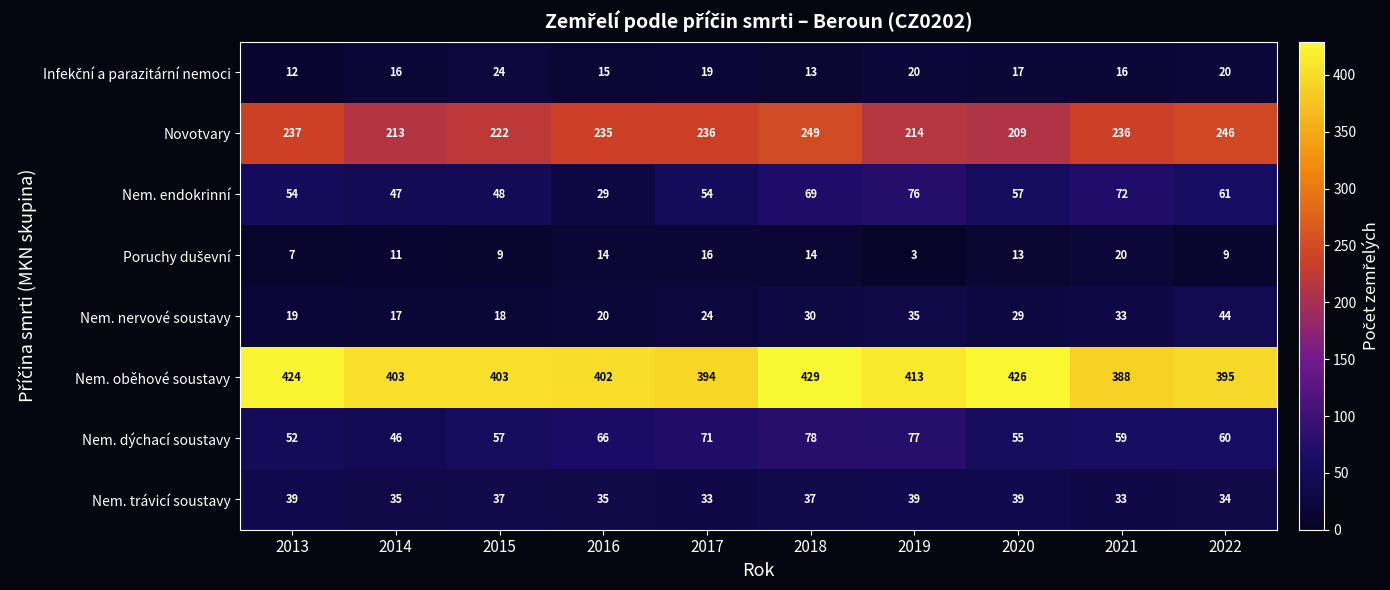

At how many categories does at least one series exceed 43?

10